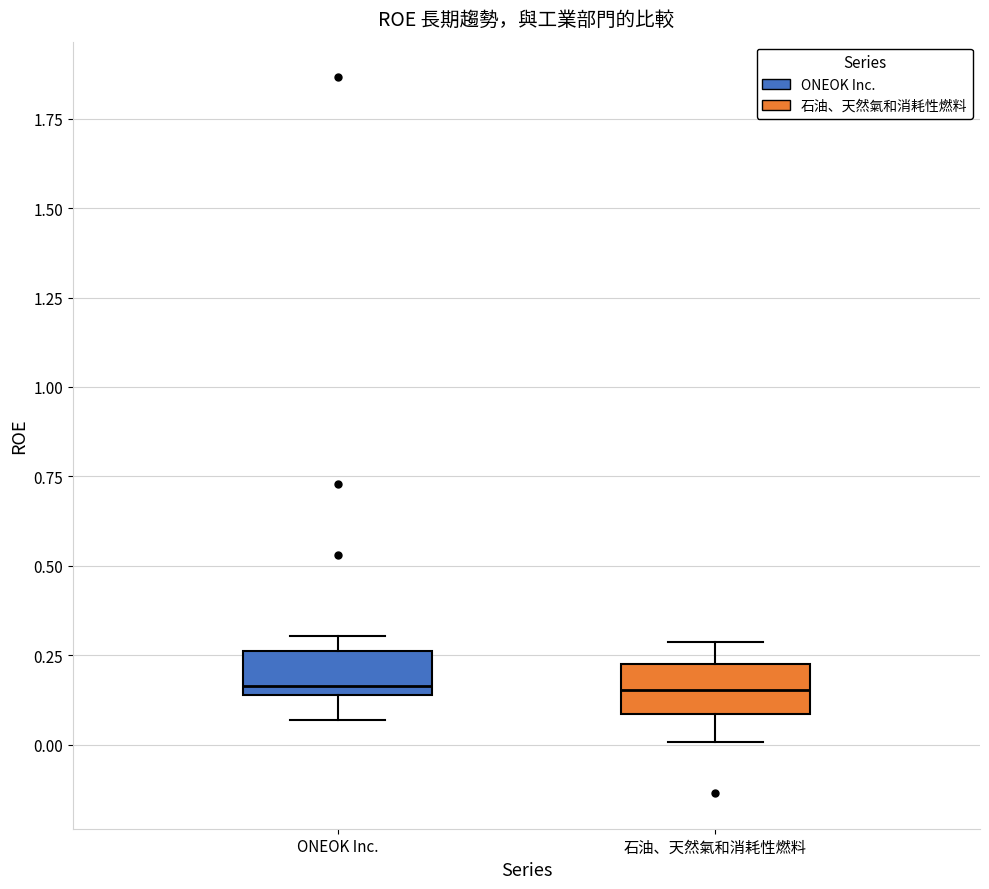

Reading left to right, read every box against the y-axis: the position of its median line, the range the box covers, and the ends of its whiskers. The values are not printed on the chart, so give them approximately, as read against the axis.

ONEOK Inc.: median 0.15 (just above the box's lower edge), box 0.15 to 0.25, whiskers 0.05 to 0.30
石油、天然氣和消耗性燃料: median 0.15, box 0.10 to 0.25, whiskers 0.00 to 0.30